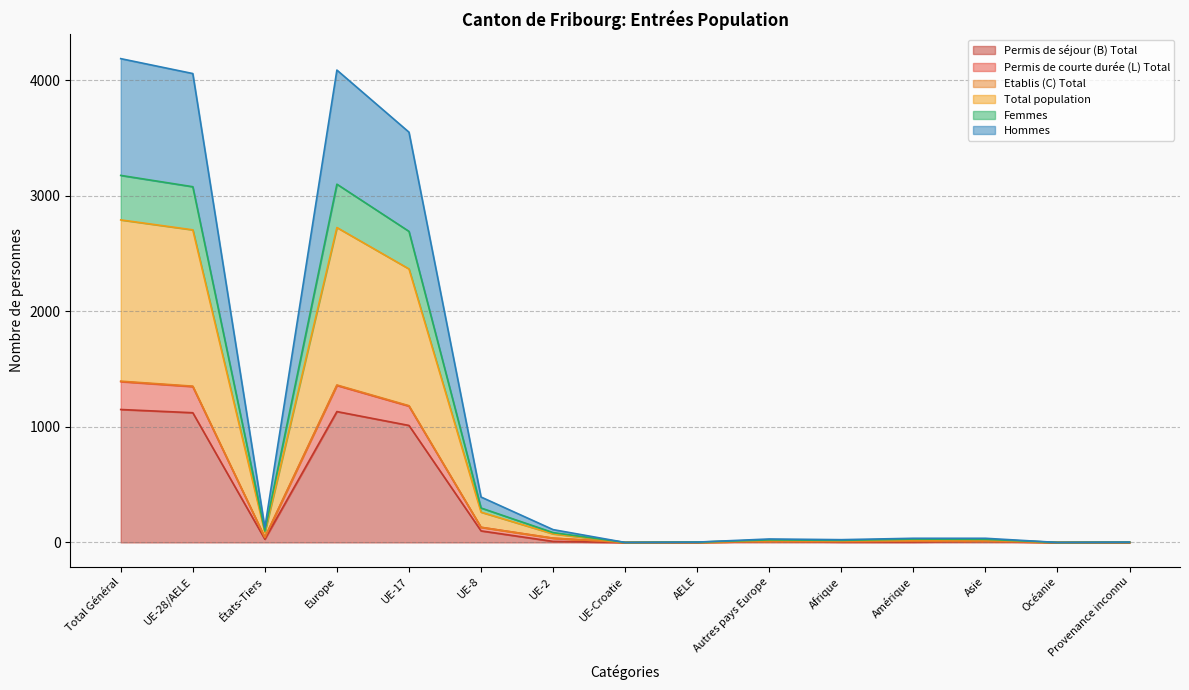

What is the highest value of the Permis de séjour (B) Total series?

1150